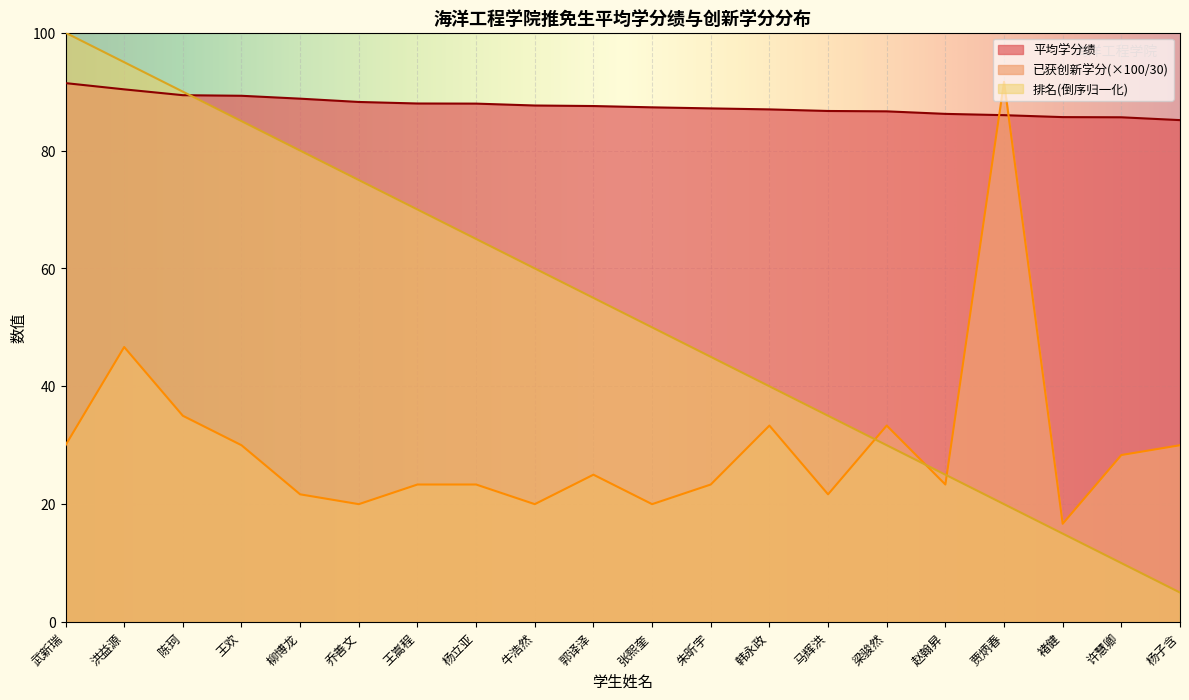

Reading right to left, what are all the values shown in this chart?

平均学分绩: 杨子含=85.2	许慧卿=85.7	褚健=85.7	贾炳春=86.0	赵翰昇=86.2	梁骏然=86.7	马辉洪=86.7	韩永政=87.0	朱昕宇=87.2	张熙奎=87.3	郭译泽=87.6	牛浩然=87.7	杨立亚=88.0	王嵩程=88.0	乔善文=88.2	柳博龙=88.8	王欢=89.3	陈珂=89.4	洪益源=90.4	武新瑞=91.5
已获创新学分: 杨子含=30.0	许慧卿=28.3	褚健=16.7	贾炳春=91.7	赵翰昇=23.3	梁骏然=33.3	马辉洪=21.7	韩永政=33.3	朱昕宇=23.3	张熙奎=20.0	郭译泽=25.0	牛浩然=20.0	杨立亚=23.3	王嵩程=23.3	乔善文=20.0	柳博龙=21.7	王欢=30.0	陈珂=35.0	洪益源=46.7	武新瑞=30.0
排名: 杨子含=5.0	许慧卿=10.0	褚健=15.0	贾炳春=20.0	赵翰昇=25.0	梁骏然=30.0	马辉洪=35.0	韩永政=40.0	朱昕宇=45.0	张熙奎=50.0	郭译泽=55.0	牛浩然=60.0	杨立亚=65.0	王嵩程=70.0	乔善文=75.0	柳博龙=80.0	王欢=85.0	陈珂=90.0	洪益源=95.0	武新瑞=100.0